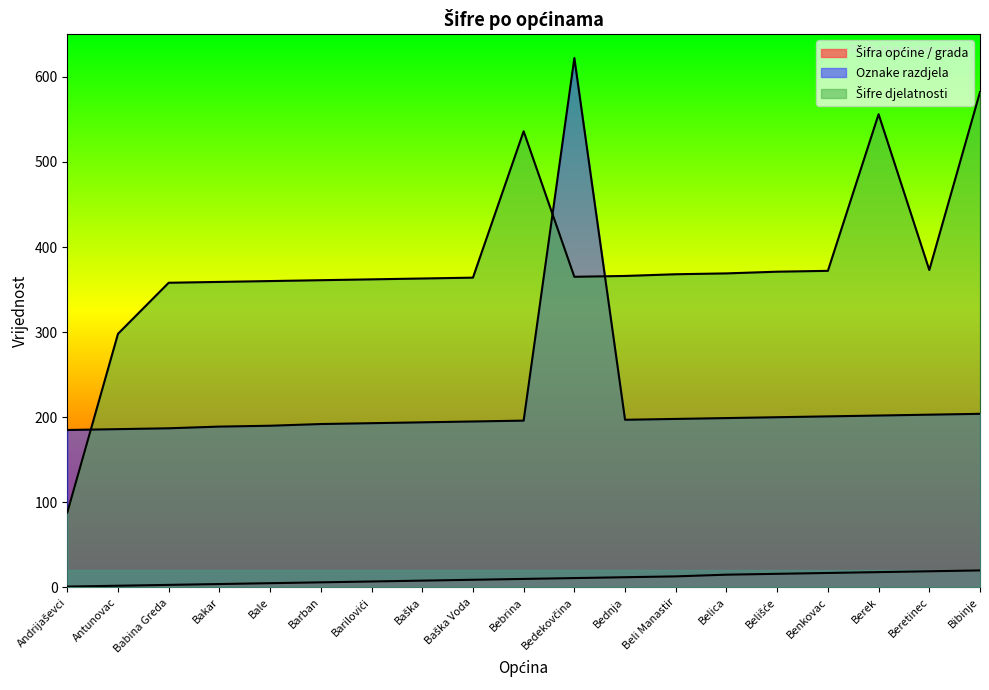

What is the minimum value shown in the chart?

1